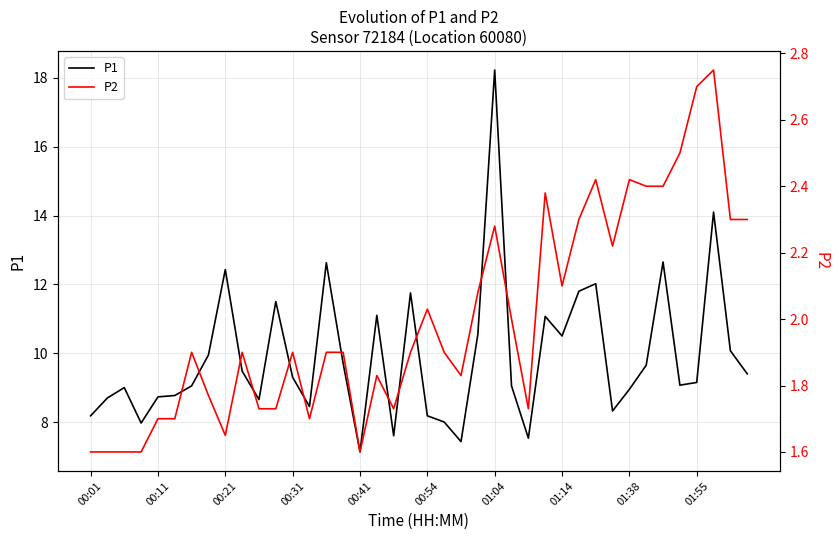

What is the minimum value shown in the chart?

1.6